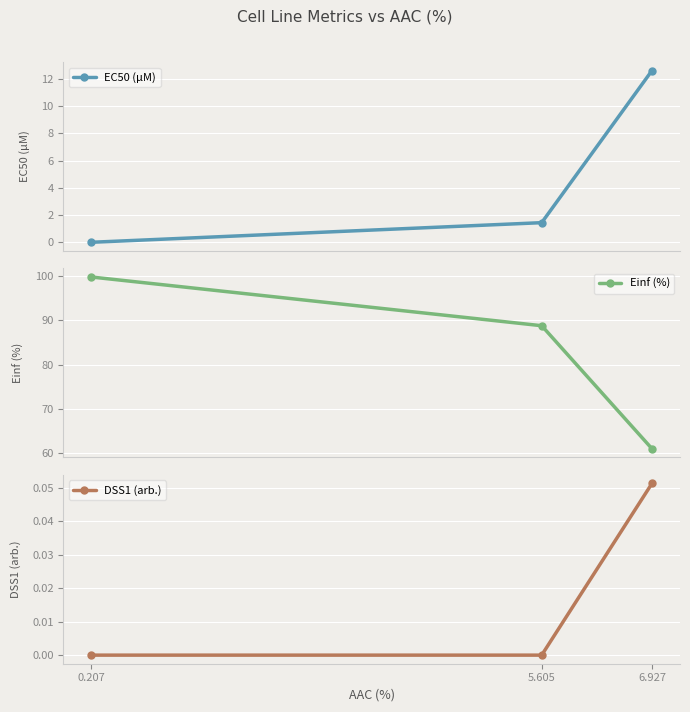

How many data points in DSS1 (arb.) are above 0?

1